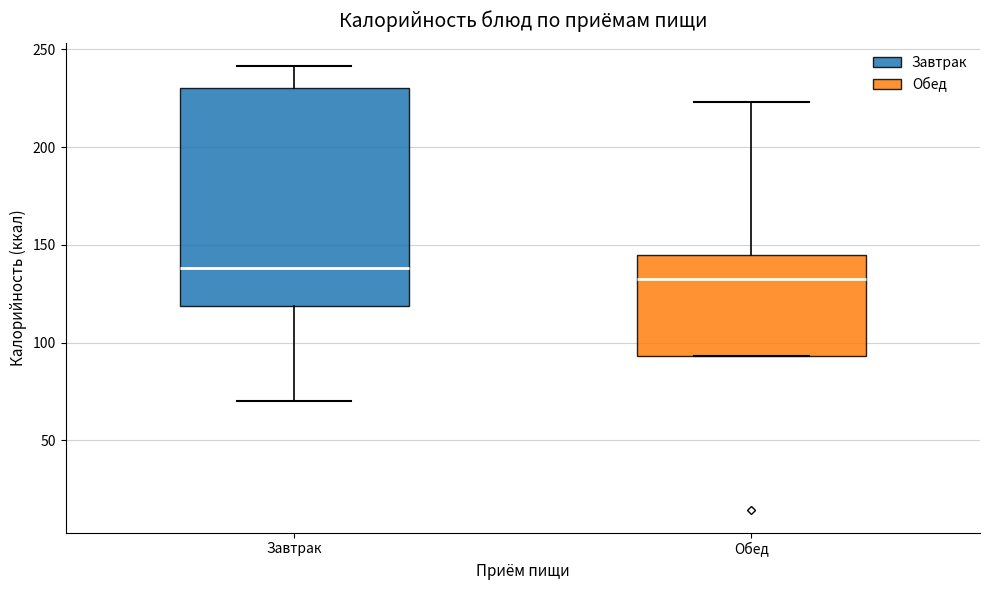

Which box's median line is the highest?

Завтрак